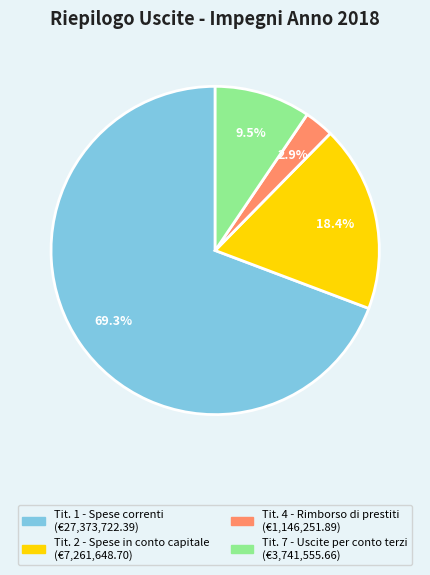

Is there any slice that represents more than half of the pie?

Yes